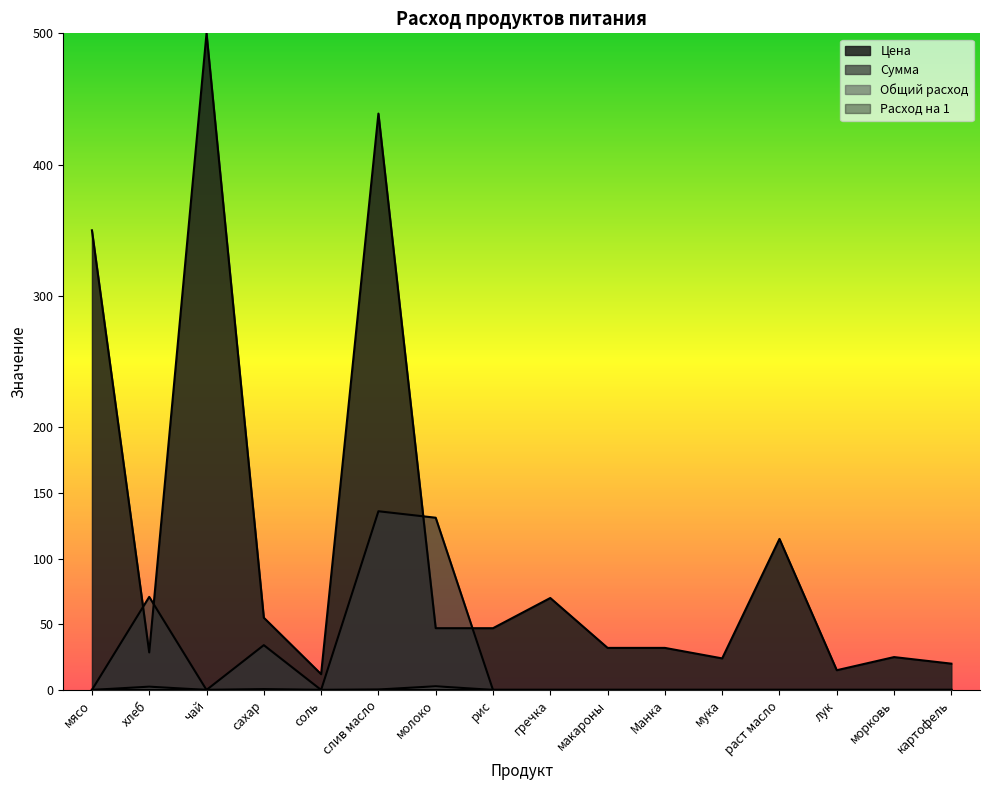

Which series has the widest spread of values?

Цена